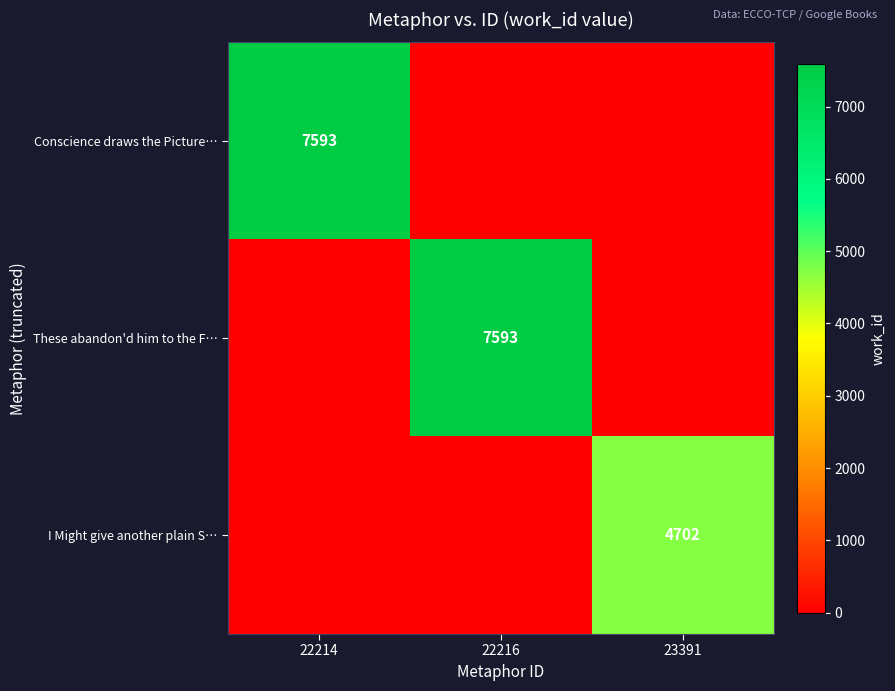

True or false: These abandon'd him to the F… has a value of 7593 at 22216.

True